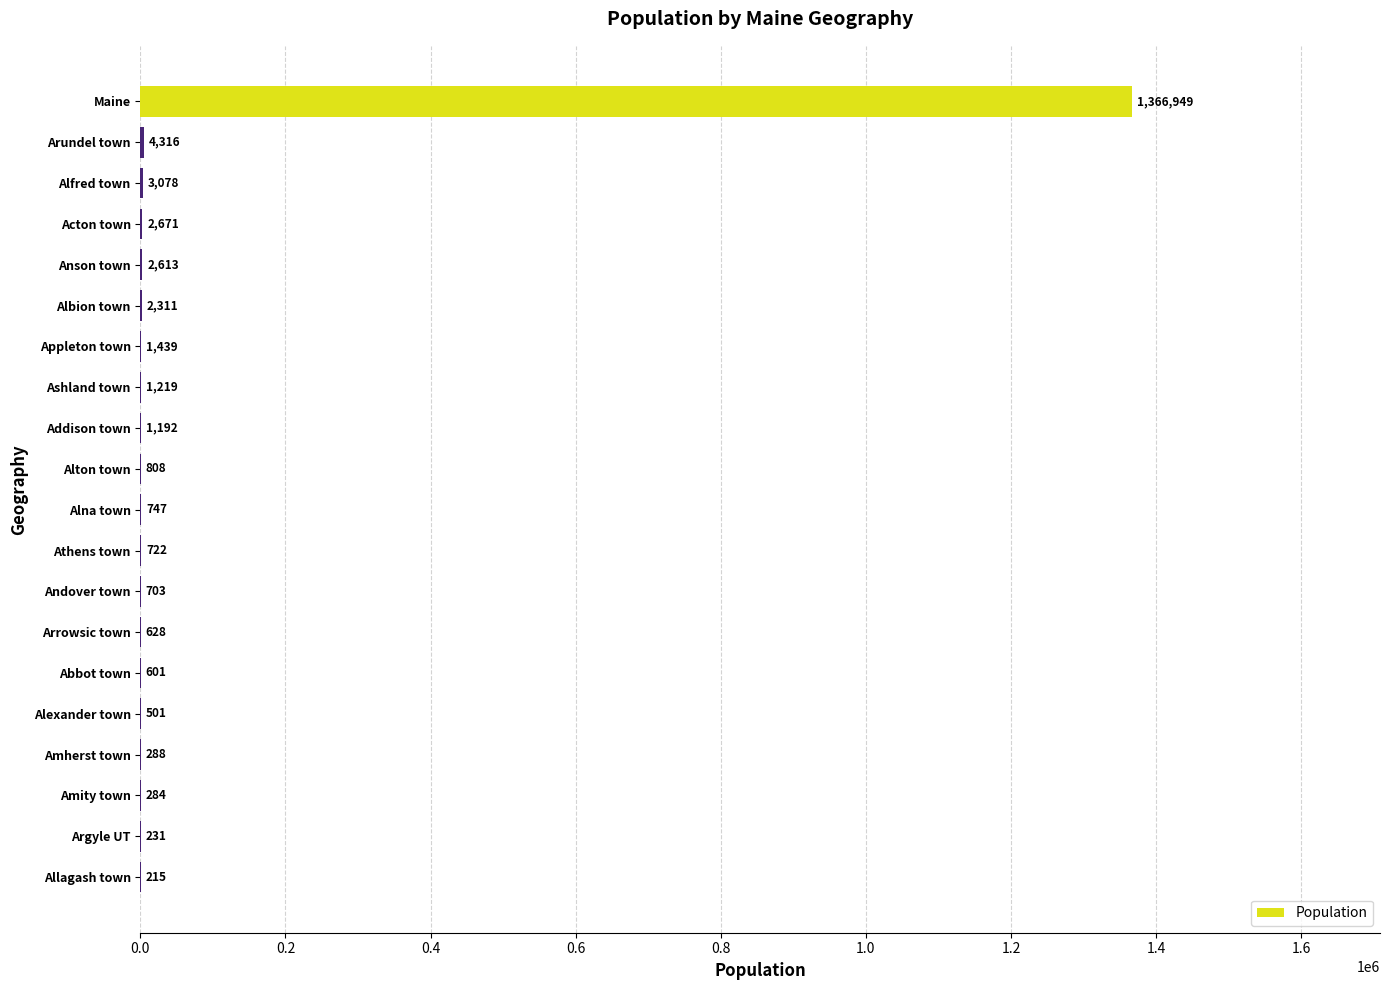

Reading bottom to top, what are all the values shown in this chart?

Allagash town=215	Argyle UT=231	Amity town=284	Amherst town=288	Alexander town=501	Abbot town=601	Arrowsic town=628	Andover town=703	Athens town=722	Alna town=747	Alton town=808	Addison town=1192	Ashland town=1219	Appleton town=1439	Albion town=2311	Anson town=2613	Acton town=2671	Alfred town=3078	Arundel town=4316	Maine=1366949